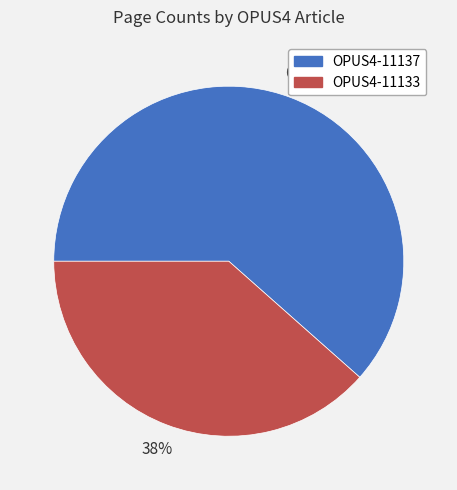

To the nearest percent, what portion does OPUS4-11133 represent?

38%